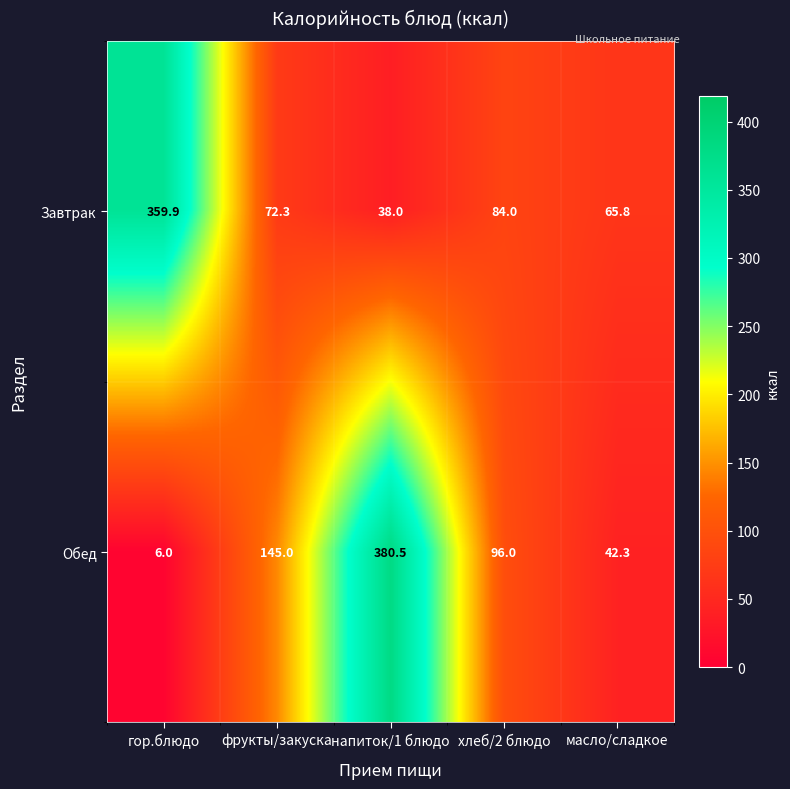

Which series has the largest range (max minus min)?

Обед